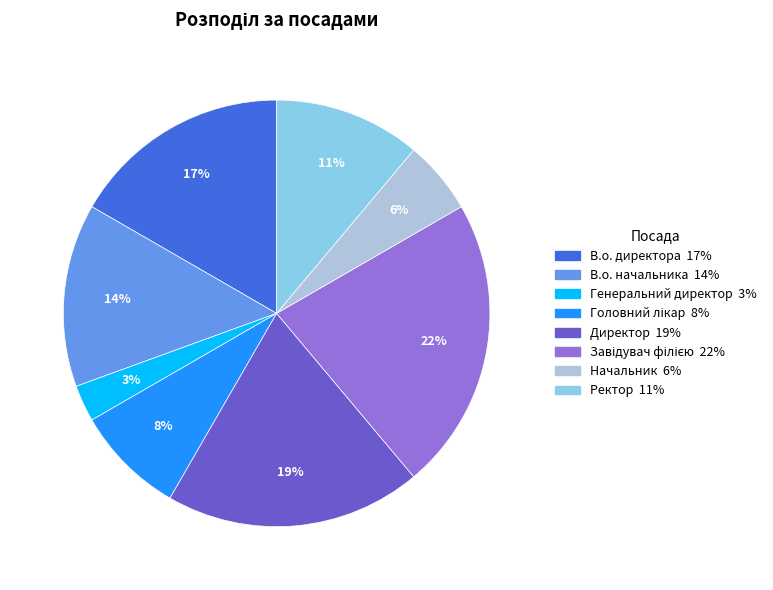

What is the ratio of the value at В.о. директора to the value at Директор?

0.9